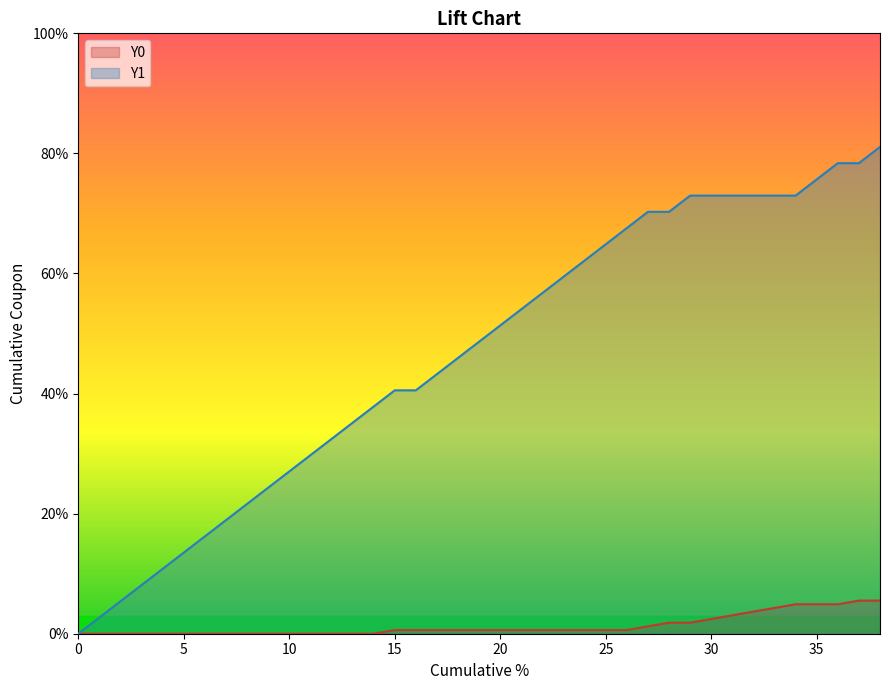

Reading left to right, list all the values displayed in this chart.

Y0: 0.0	0.0	0.0	0.0	0.0	0.0	0.0	0.0	0.0	0.0	0.0	0.0	0.0	0.0	0.0	0.0	0.0	0.0	0.0	0.0	0.0	0.0	0.0	0.0	0.0	0.0	0.0	0.0	0.0	0.0	0.0	0.0	0.0	0.0	0.0	0.0	0.0	0.1	0.1
Y1: 0.0	0.0	0.1	0.1	0.1	0.1	0.2	0.2	0.2	0.2	0.3	0.3	0.3	0.4	0.4	0.4	0.4	0.4	0.5	0.5	0.5	0.5	0.6	0.6	0.6	0.6	0.7	0.7	0.7	0.7	0.7	0.7	0.7	0.7	0.7	0.8	0.8	0.8	0.8